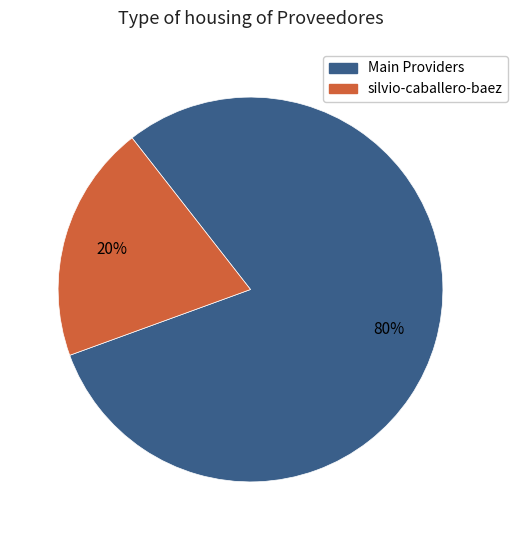

Is there any slice that represents more than half of the pie?

Yes